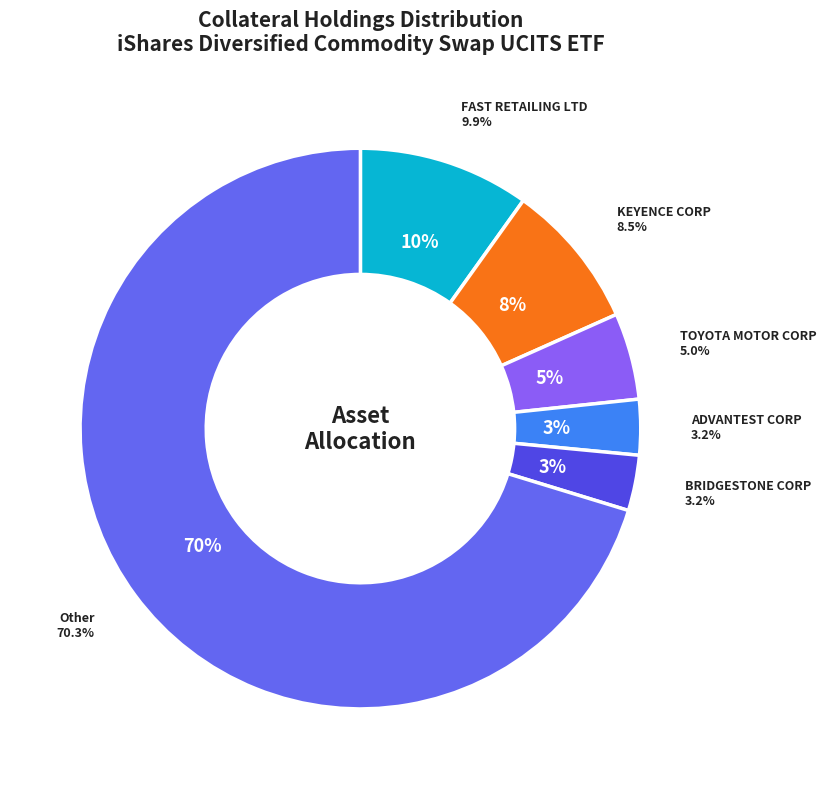

The JAPAN POST BANK LTD slice represents 13% of the pie. True or false?

False